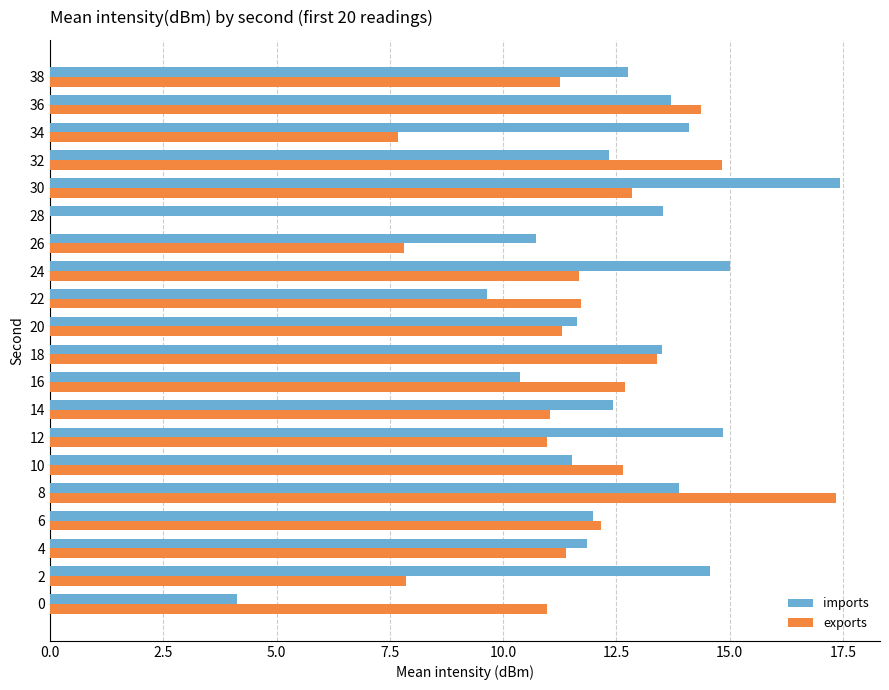

What is the maximum value for imports?

17.4